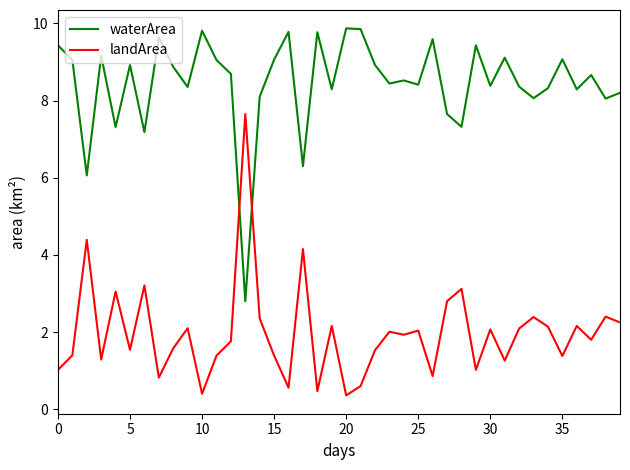

What is the average value of the landArea series?

2.0